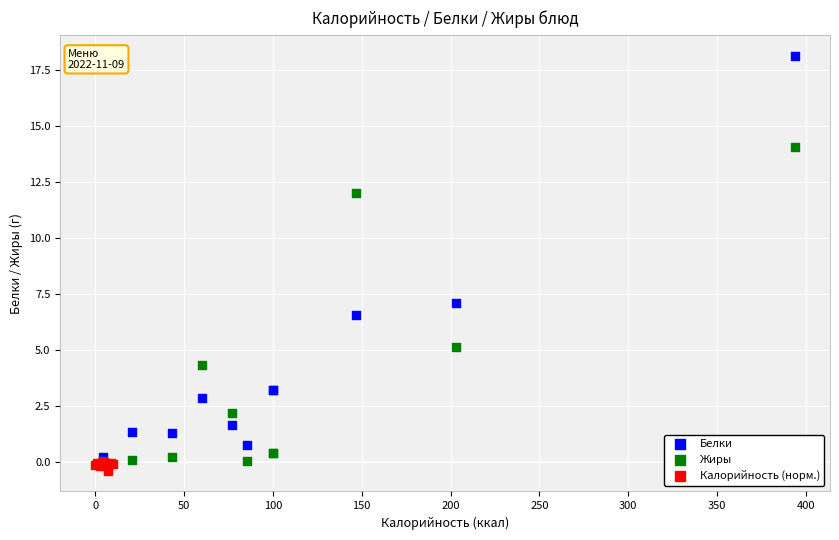

Which series reaches the maximum Y coordinate?

Белки